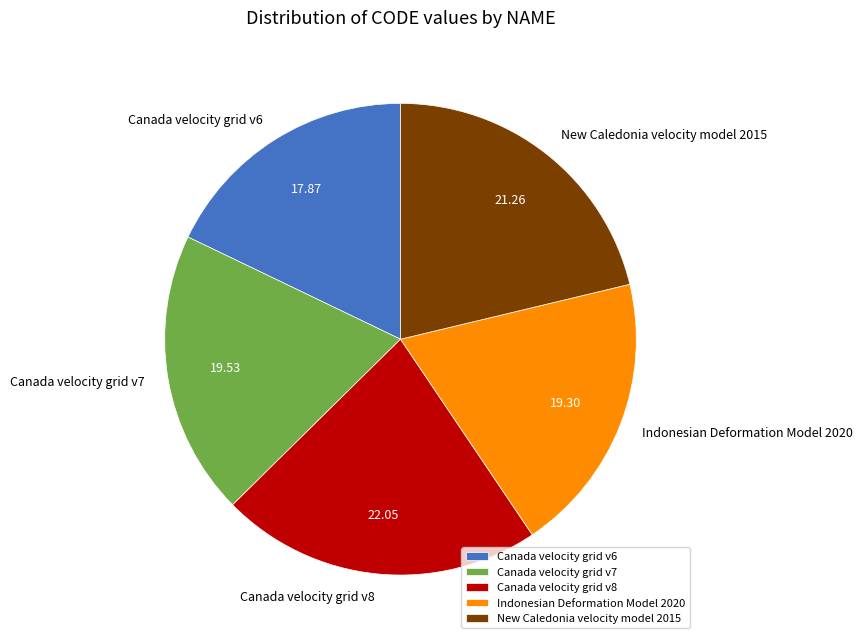

How many segments does this pie chart have?

5